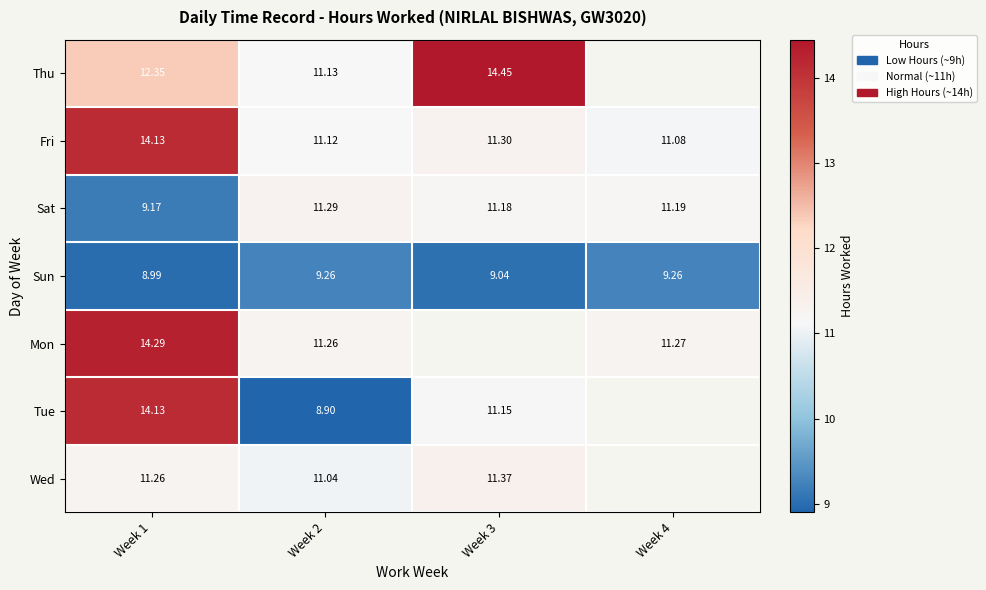

List the series in order of their peak value, highest first.

Thu, Mon, Fri, Tue, Wed, Sat, Sun